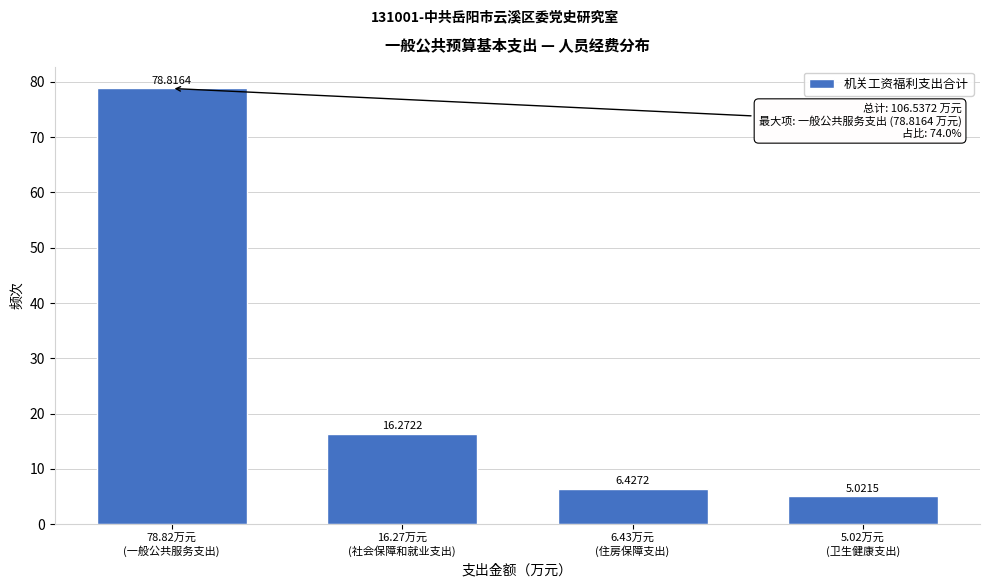

What is the average value?

26.6